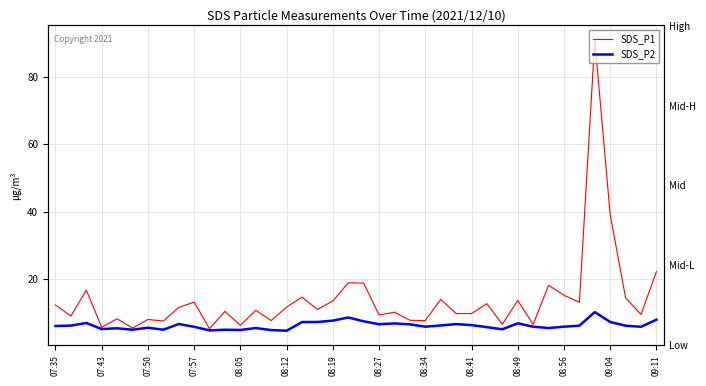

Is this an area chart (filled region under the line)?

No